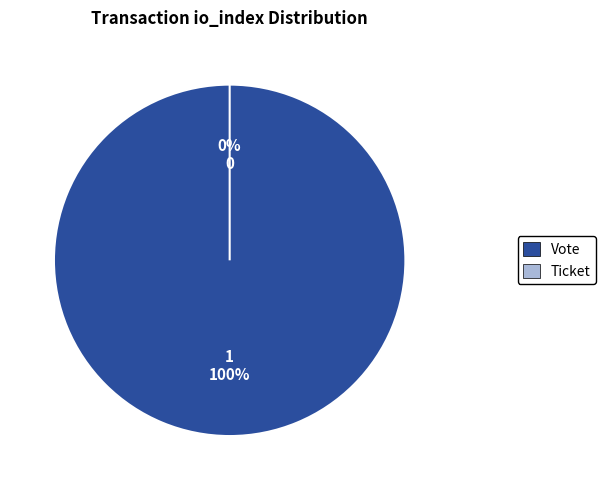

Which category has the biggest portion of the pie?

Vote